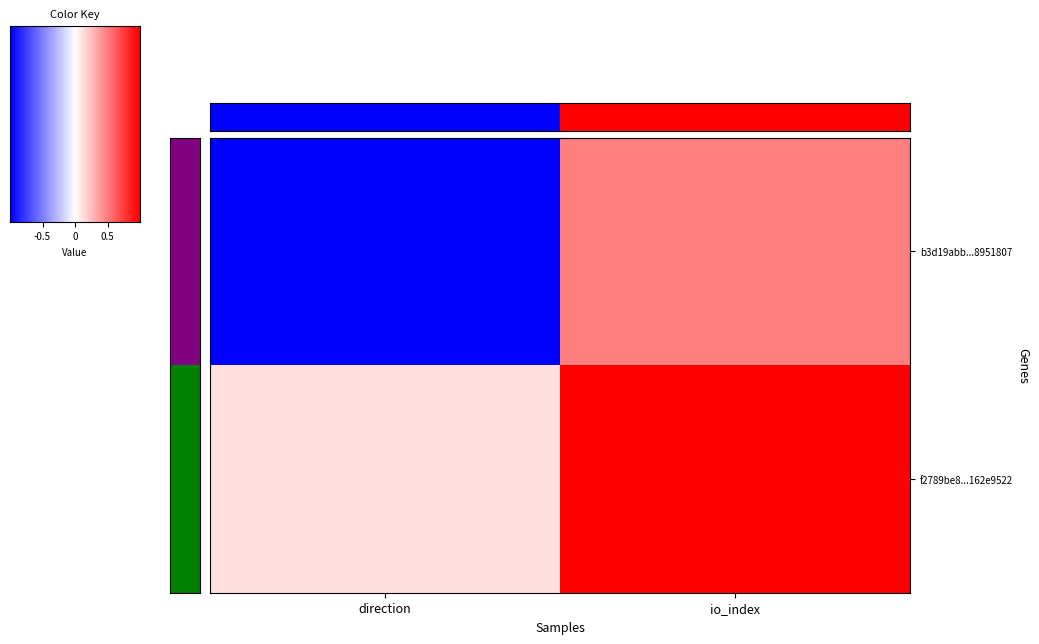

Reading right to left, list all the values displayed in this chart.

b3d19abb6cfafdaf2fec3266b3085ddb8951807: 4	-1
f2789be8b1c703426189451a75ef6c5162e9522: 8	1